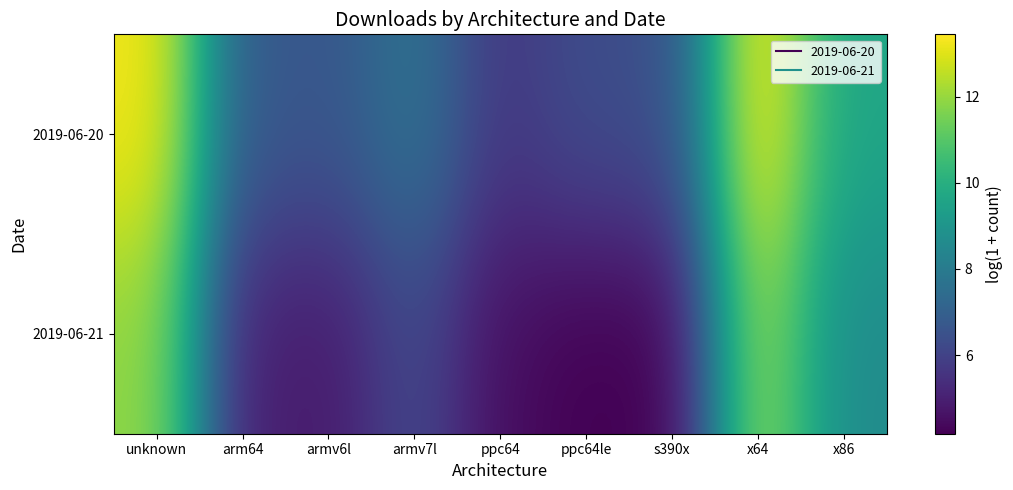

Reading right to left, extract all data points from this chart.

2019-06-20: x86=9.6	x64=13.4	s390x=6.4	ppc64le=6.3	ppc64=5.7	armv7l=7.7	armv6l=6.7	arm64=6.8	unknown=13.3
2019-06-21: x86=8.6	x64=12.1	s390x=4.2	ppc64le=4.2	ppc64=4.5	armv7l=6.2	armv6l=4.8	arm64=5.0	unknown=11.9